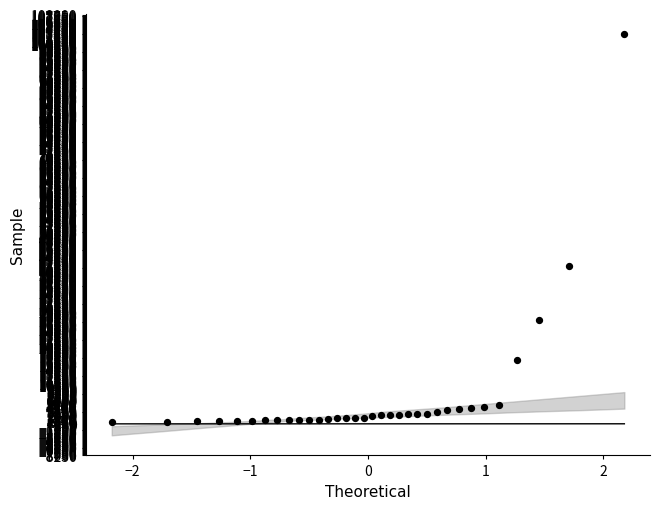

What is the range of Y values (max minus min)?

102307